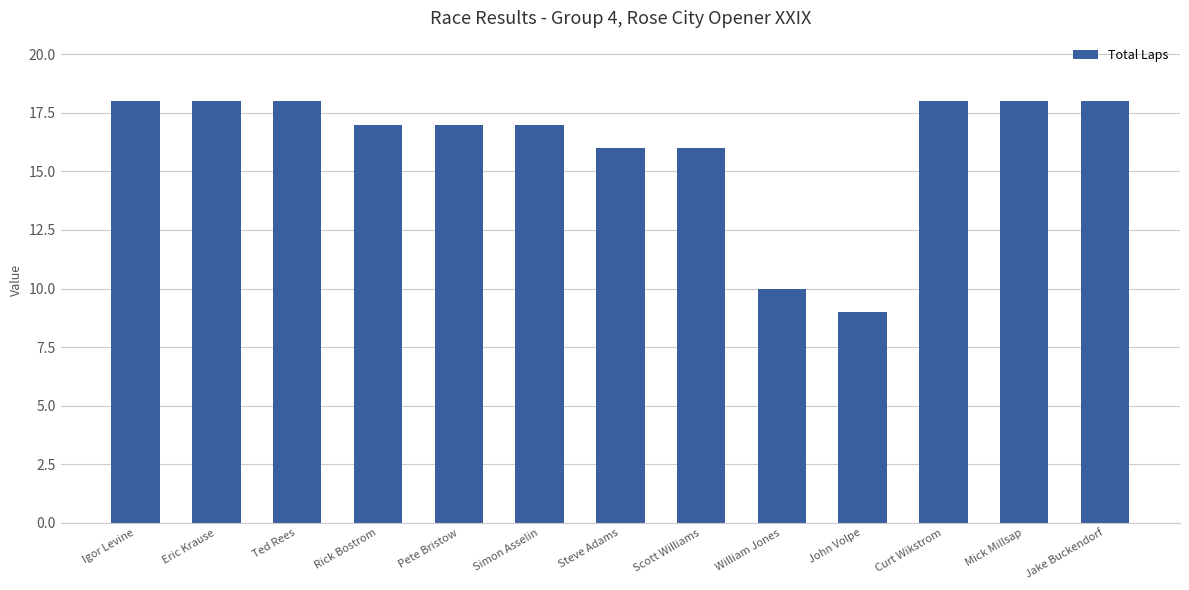

What value does the data have at Mick Millsap?

18